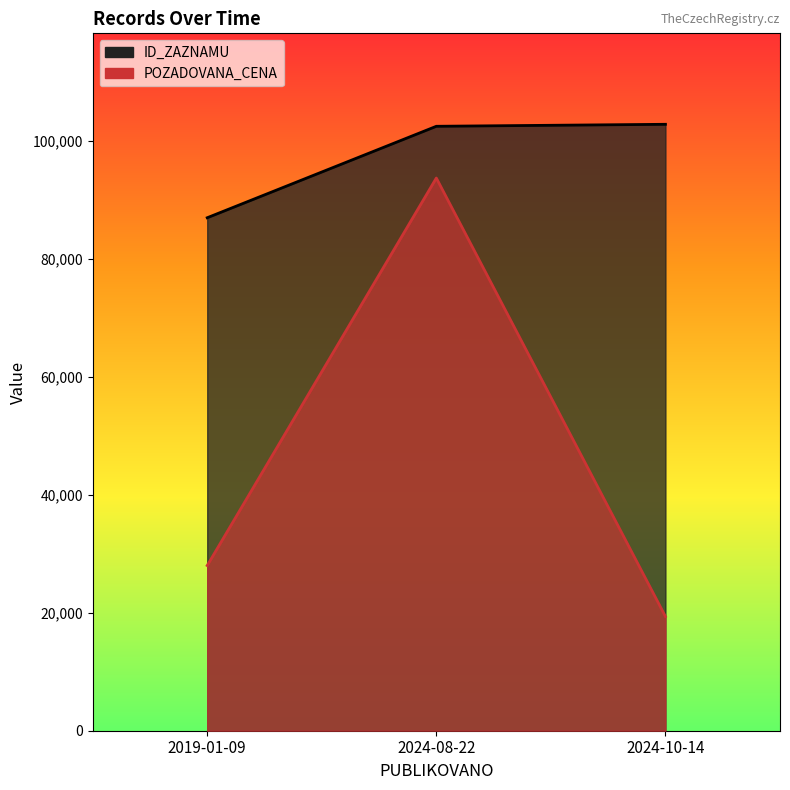

The ID_ZAZNAMU series shows 102453 at 2024-08-22. True or false?

True